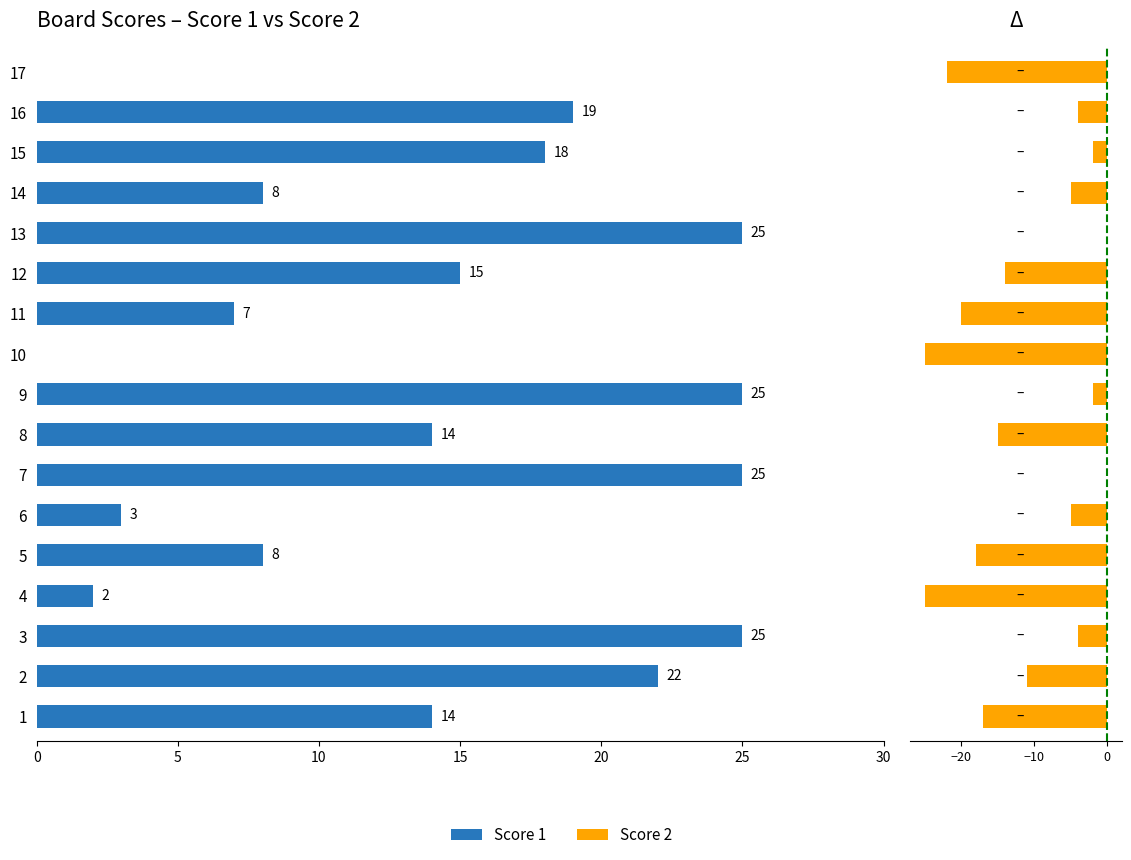

What is the difference between the second highest and minimum values in the Score 1 series?

25